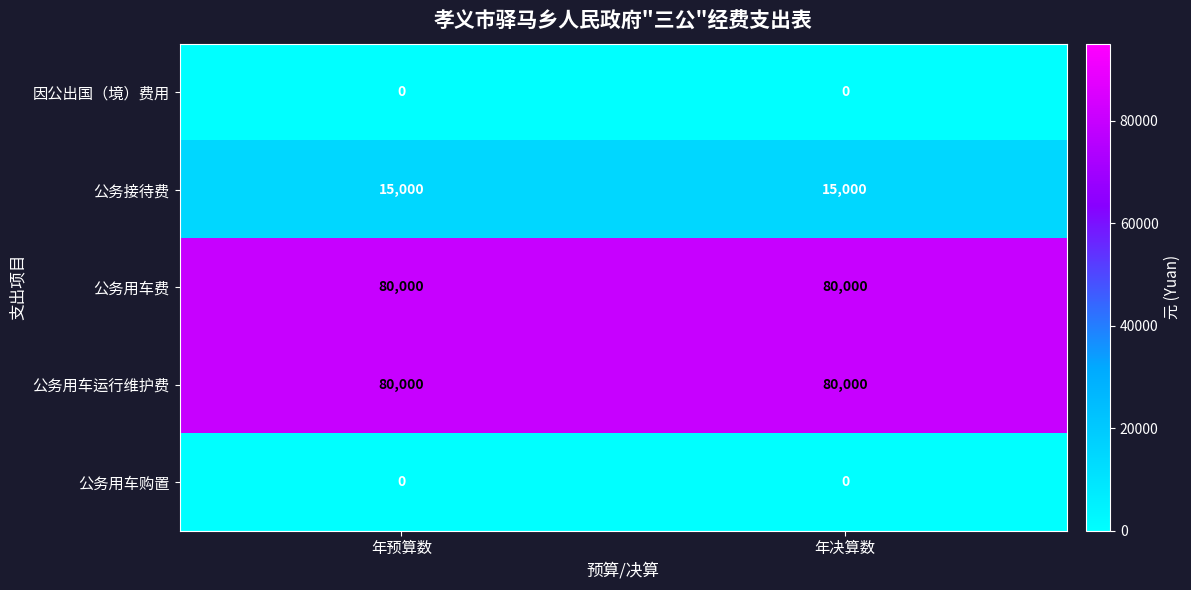

True or false: 公务接待费 has a value of 24531 at 年预算数.

False